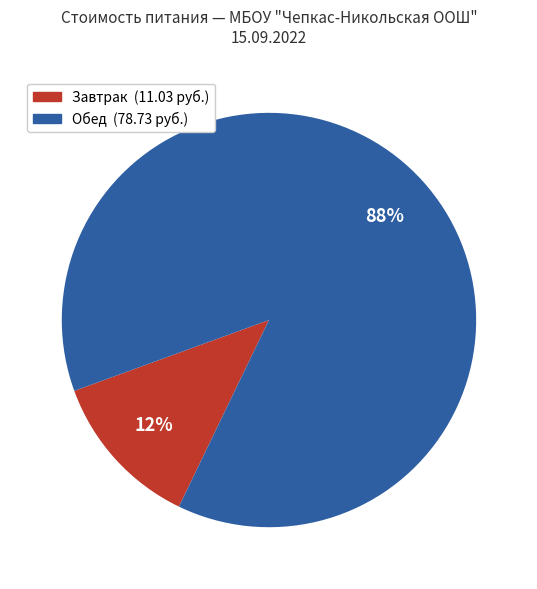

Is there a majority slice in this chart?

Yes